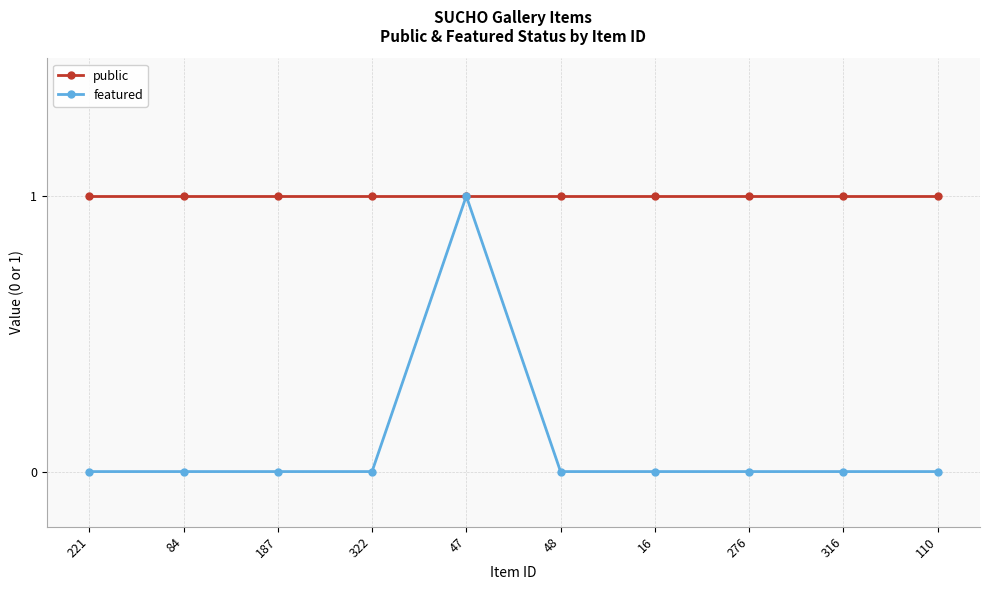

Which series has the widest spread of values?

featured